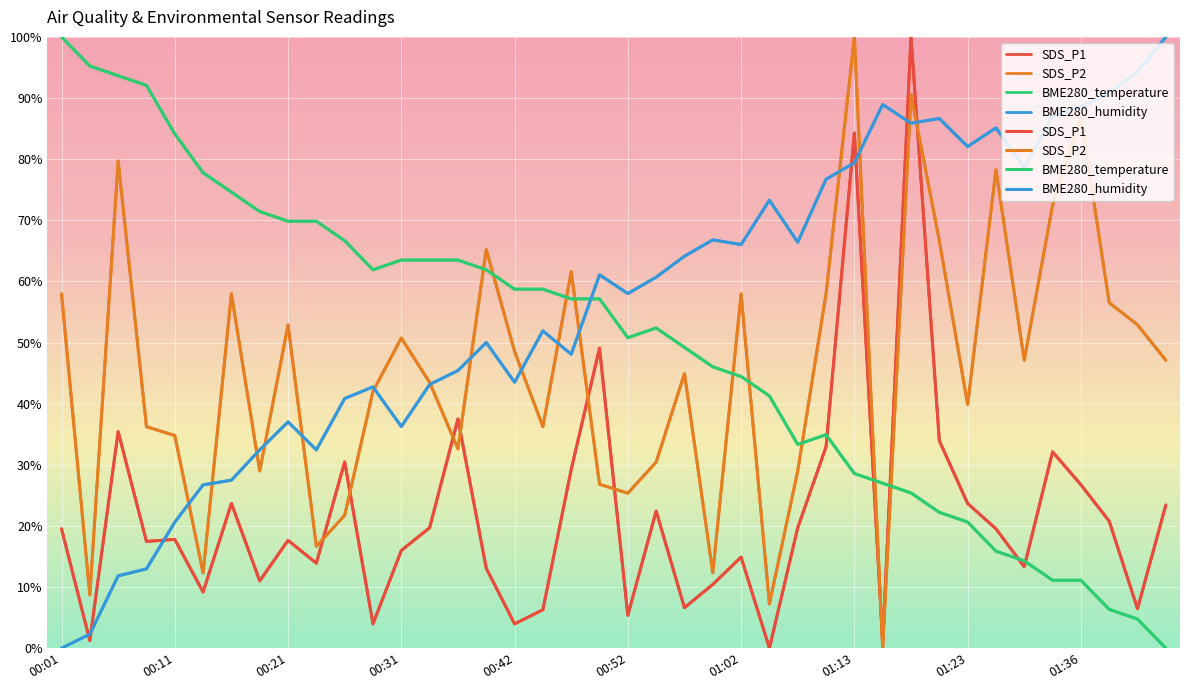

What is the highest value of the BME280_humidity series?

100.0